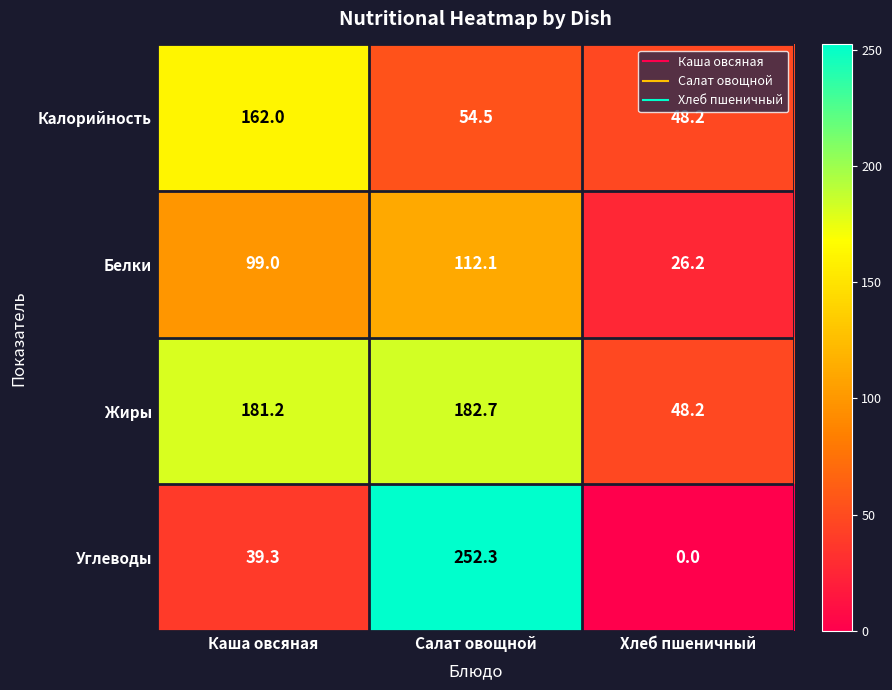

Which label corresponds to the largest value in the chart?

Салат овощной